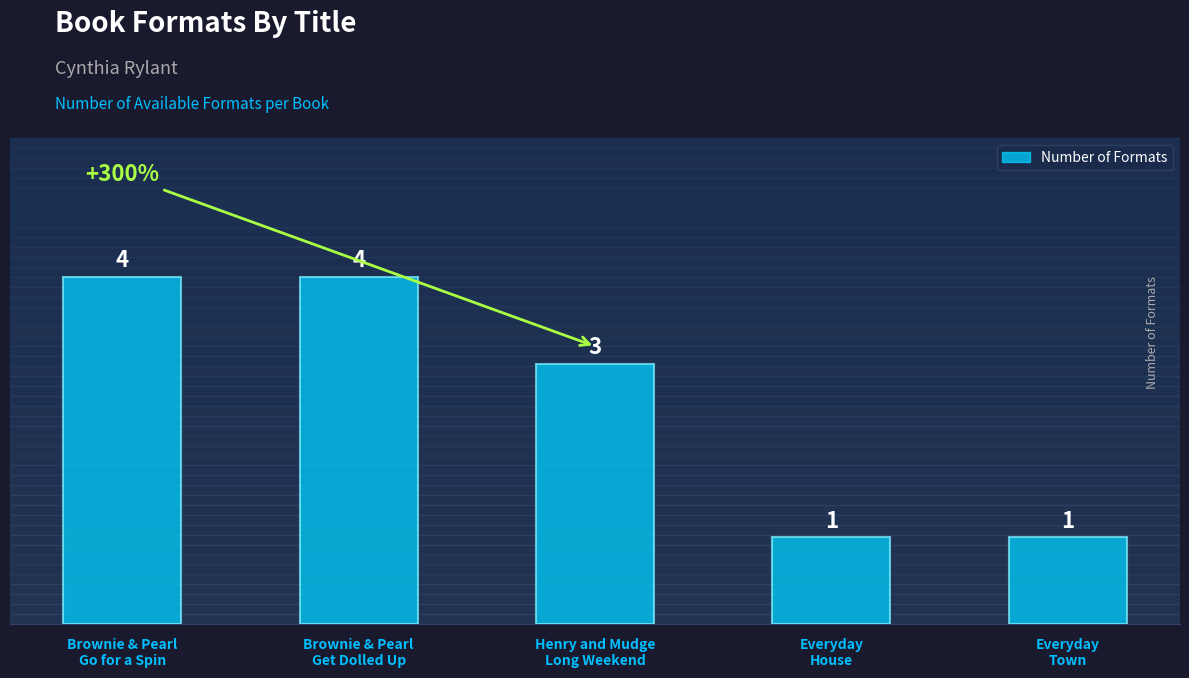

What is the greatest value displayed?

4